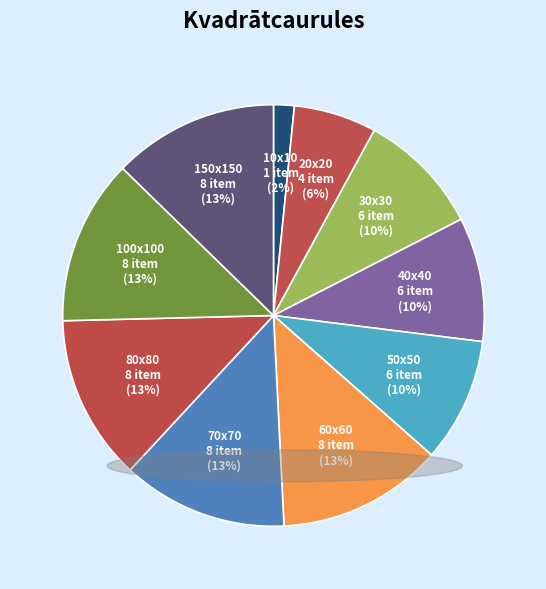

Which has a higher value, 80x80 or 30x30?

80x80